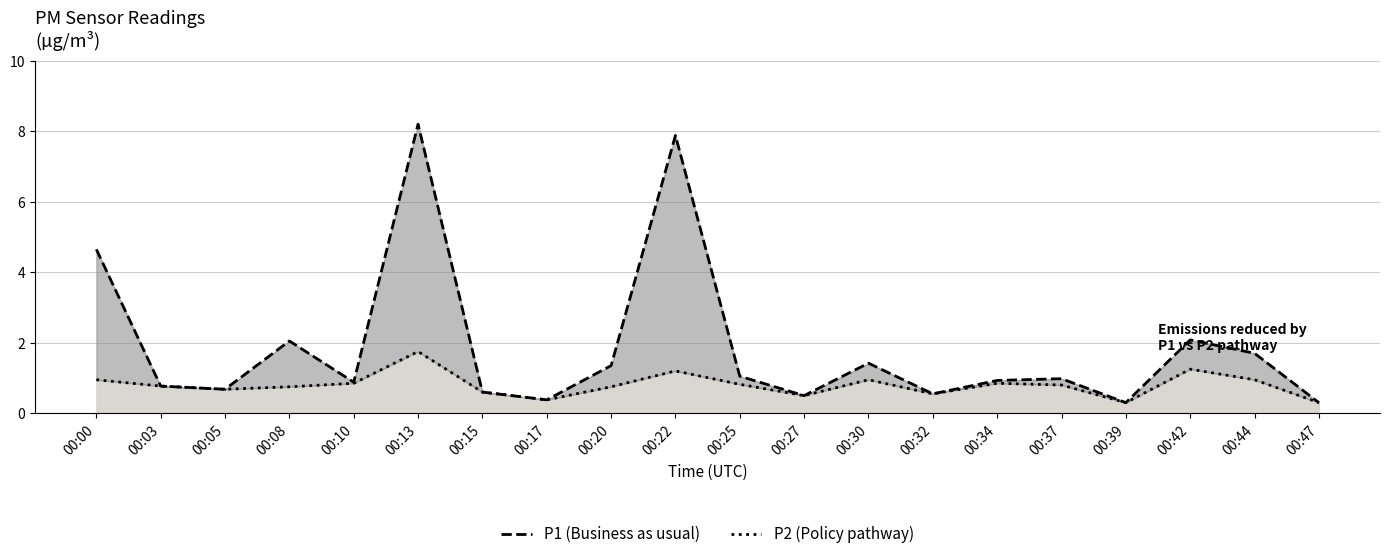

What value does the P1 (PM2.5 coarse) series have at 00:13?

8.2